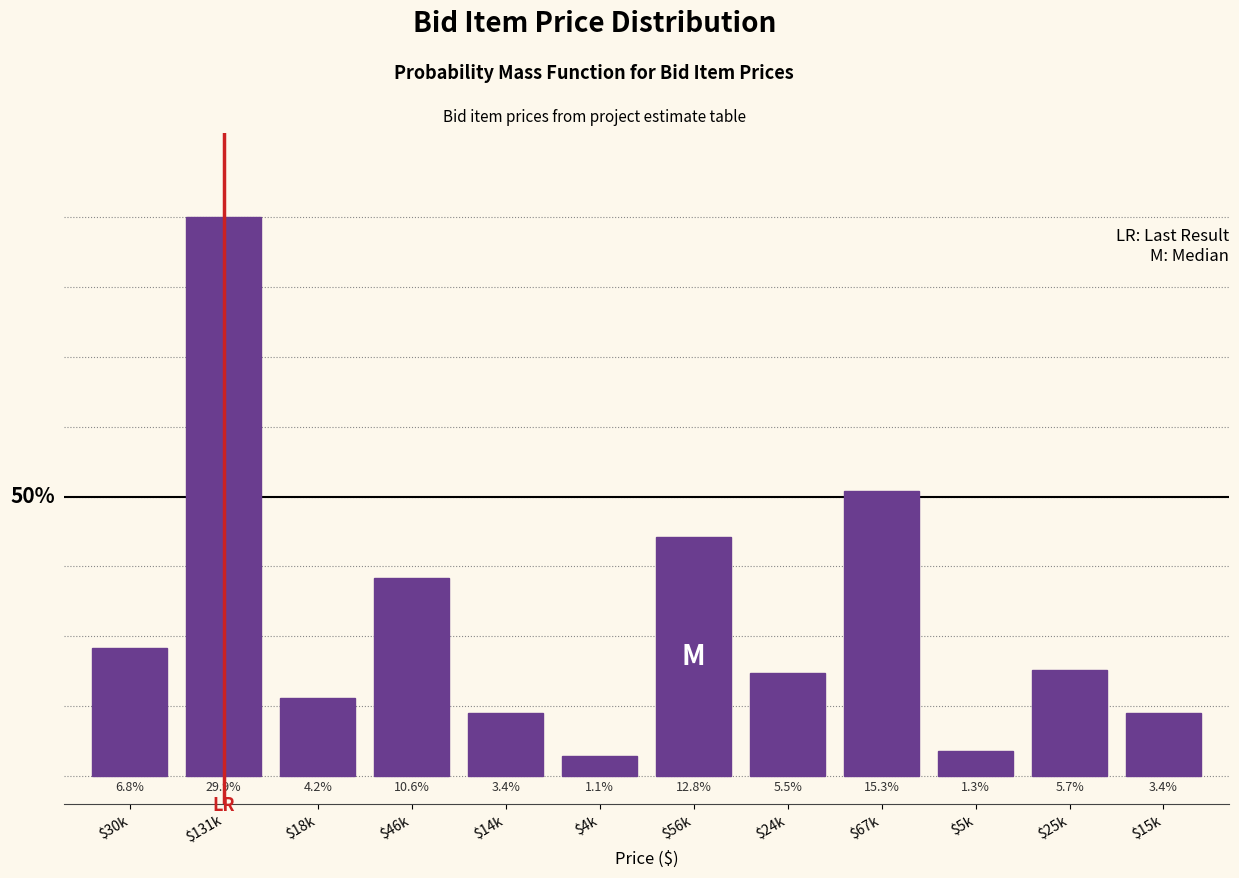

Does the chart contain any negative values?

No